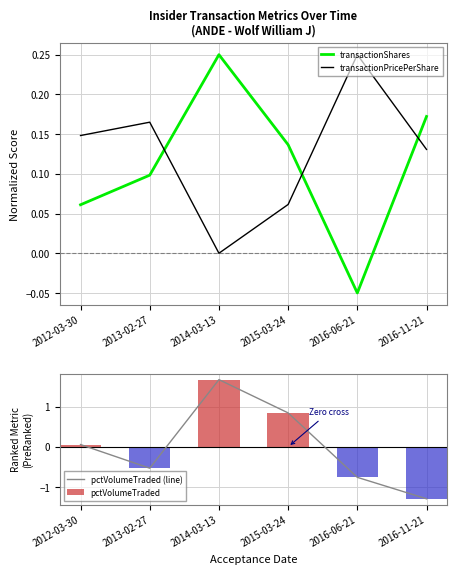

What is the label of the 2nd bar from the right?

2016-06-21